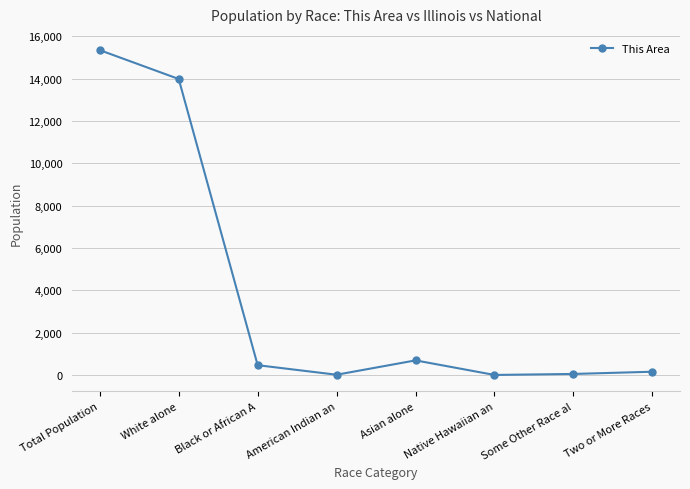

Where is the first local minimum?

American Indian an